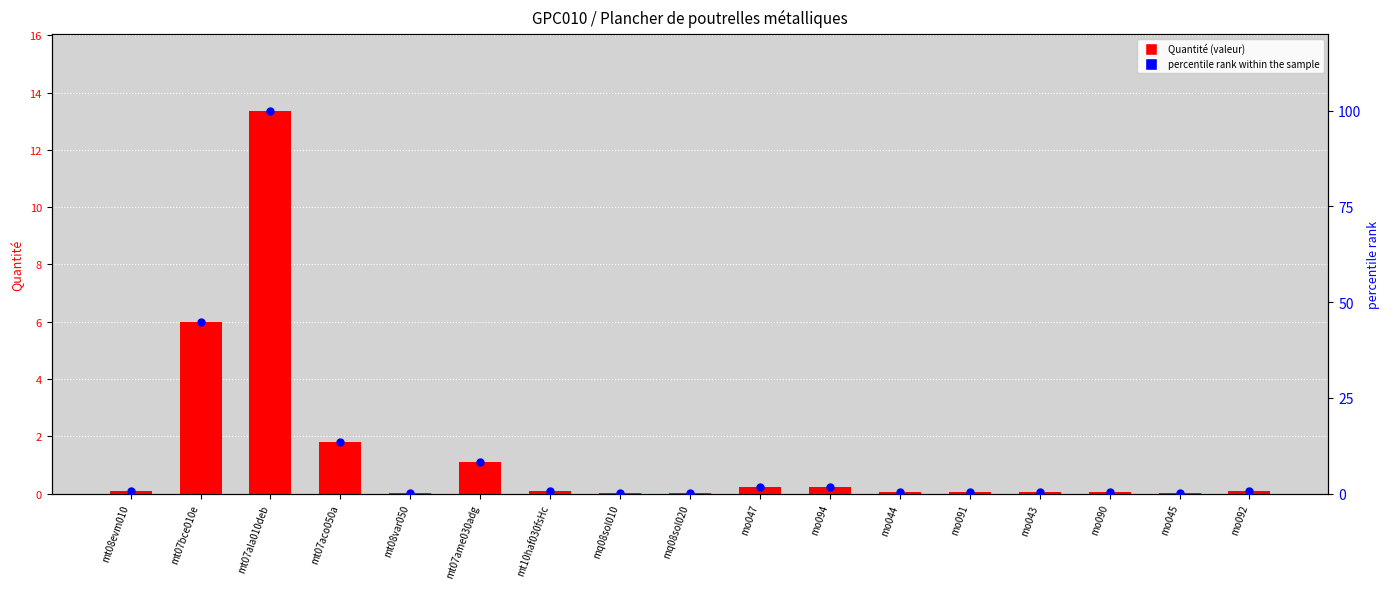

What is the total value across all series at mt07bce010e?

50.9